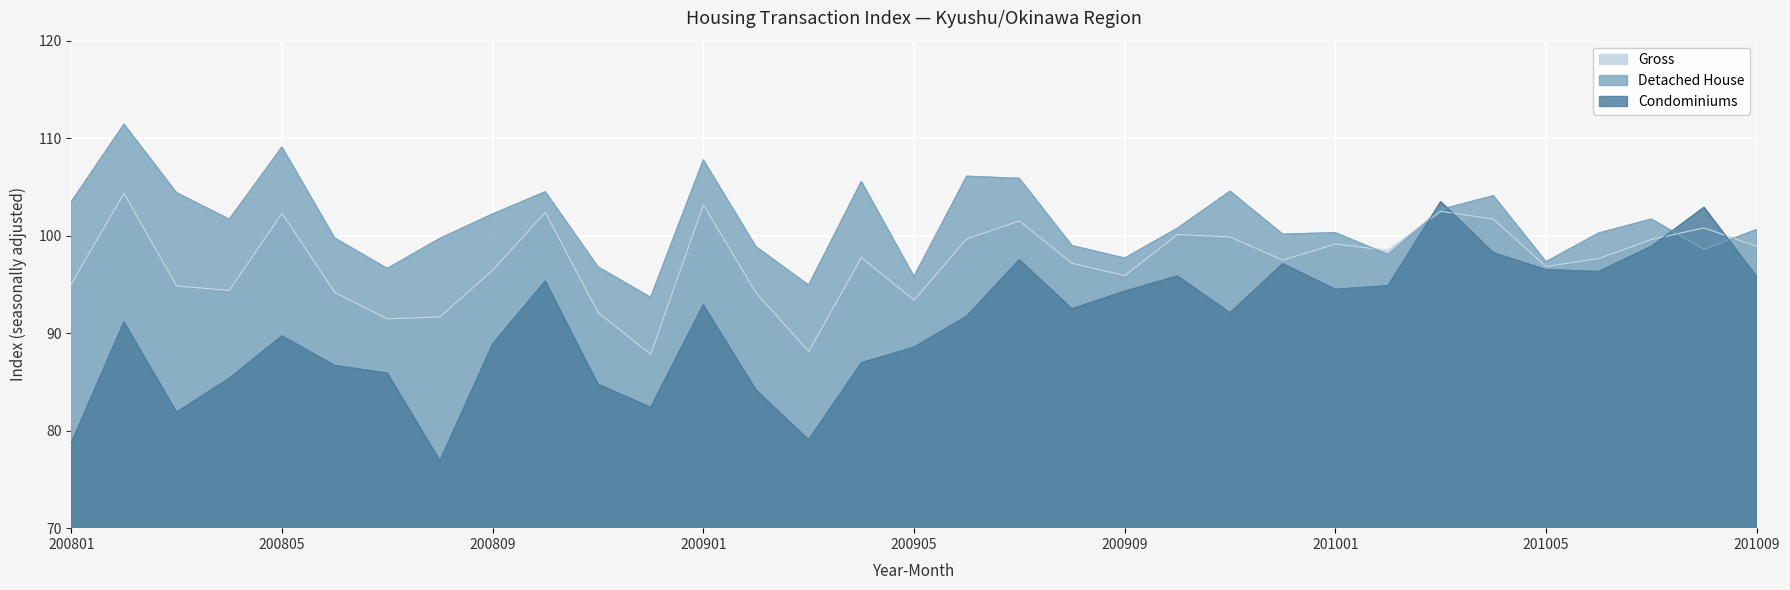

What is the minimum value for Condominiums?

76.9